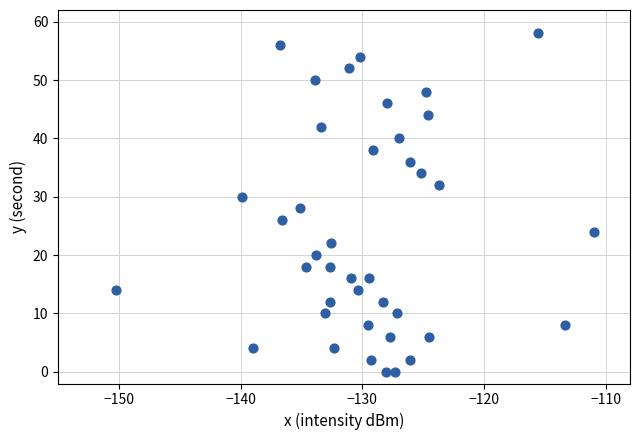

What is the range of Y values (max minus min)?

58